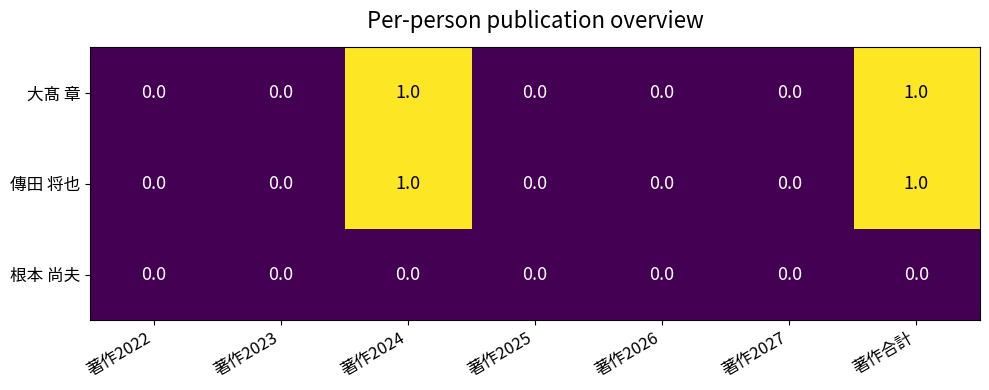

Count the 大髙 章 values in the range 0 to 1.

7